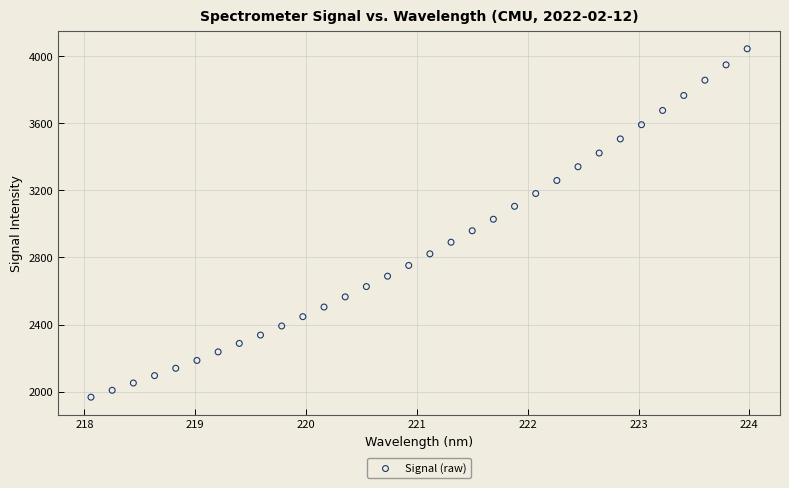

What is the range of X values (max minus min)?

5.9